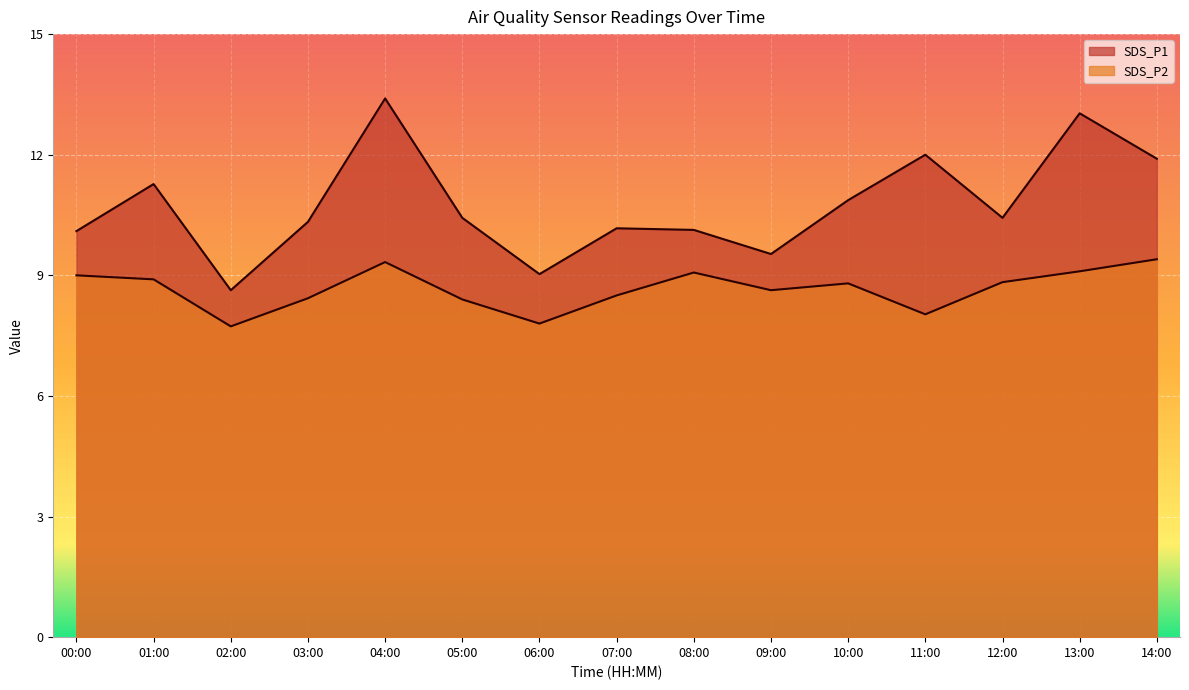

What is the spread (max minus min) of values at 12:00?

1.6